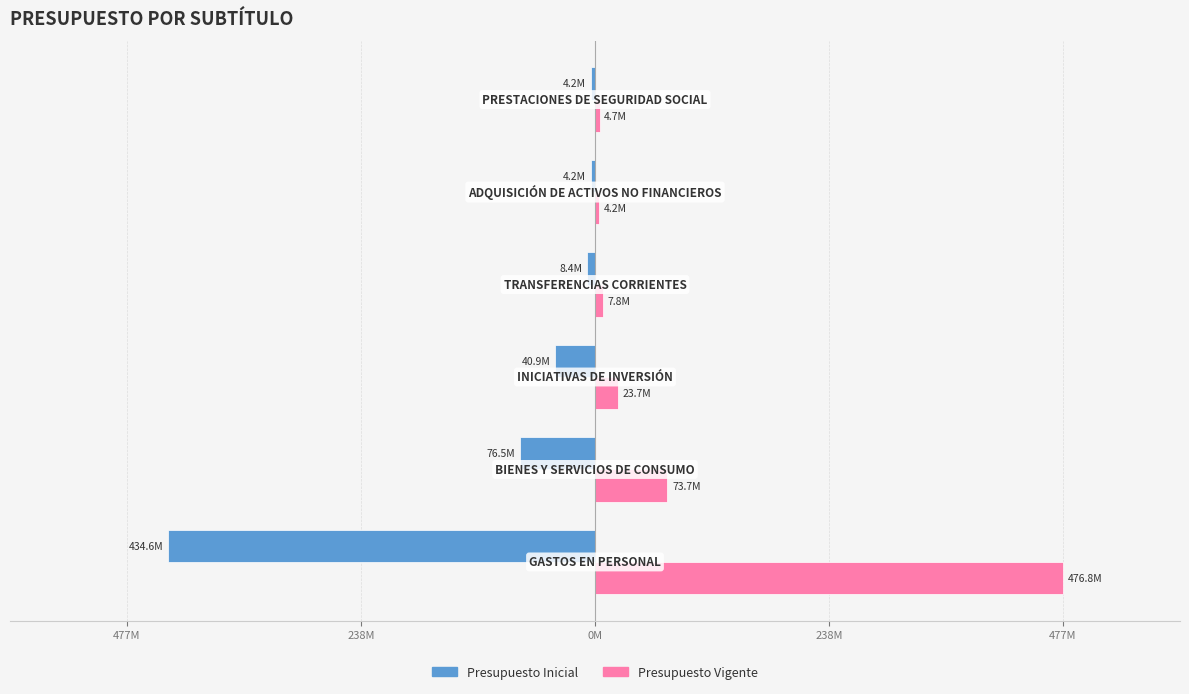

What is the maximum value shown in the chart?

476821862